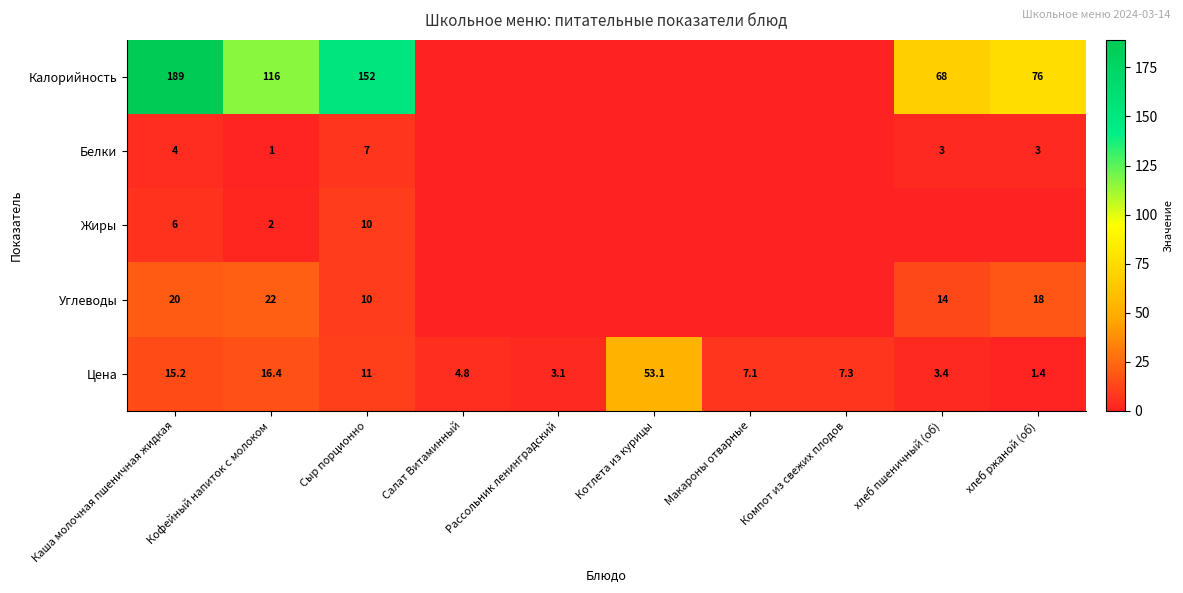

What is the greatest value displayed?

189.0